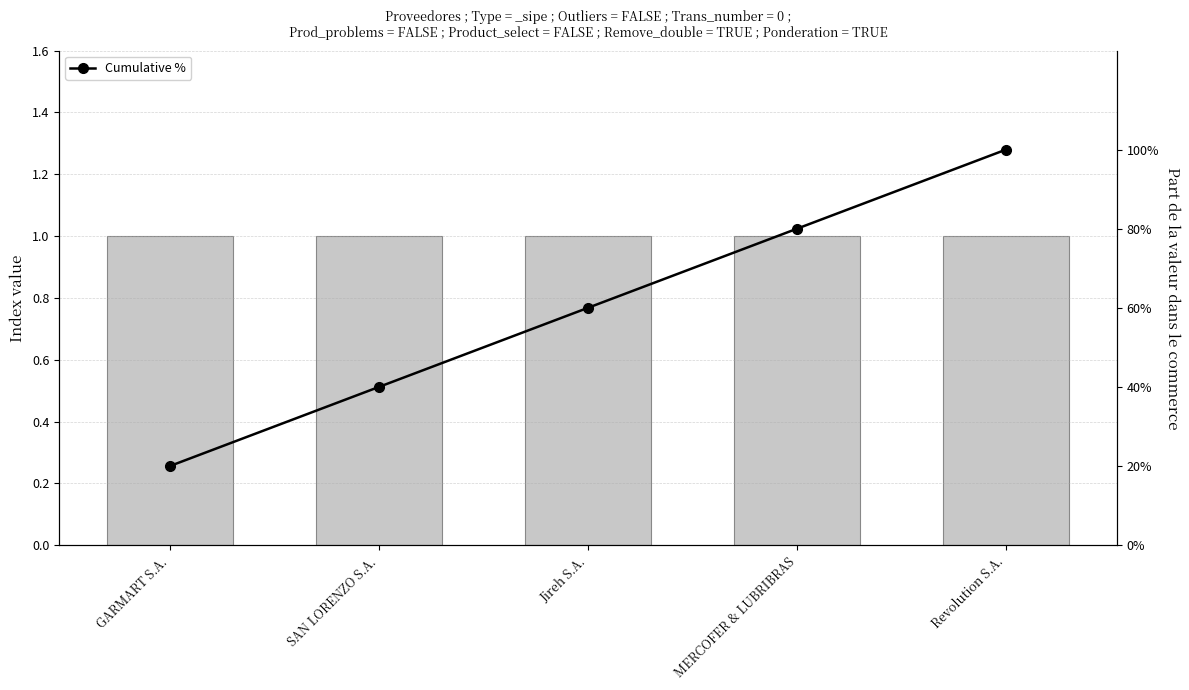

What is the label of the 3rd bar from the left?

Jireh S.A.